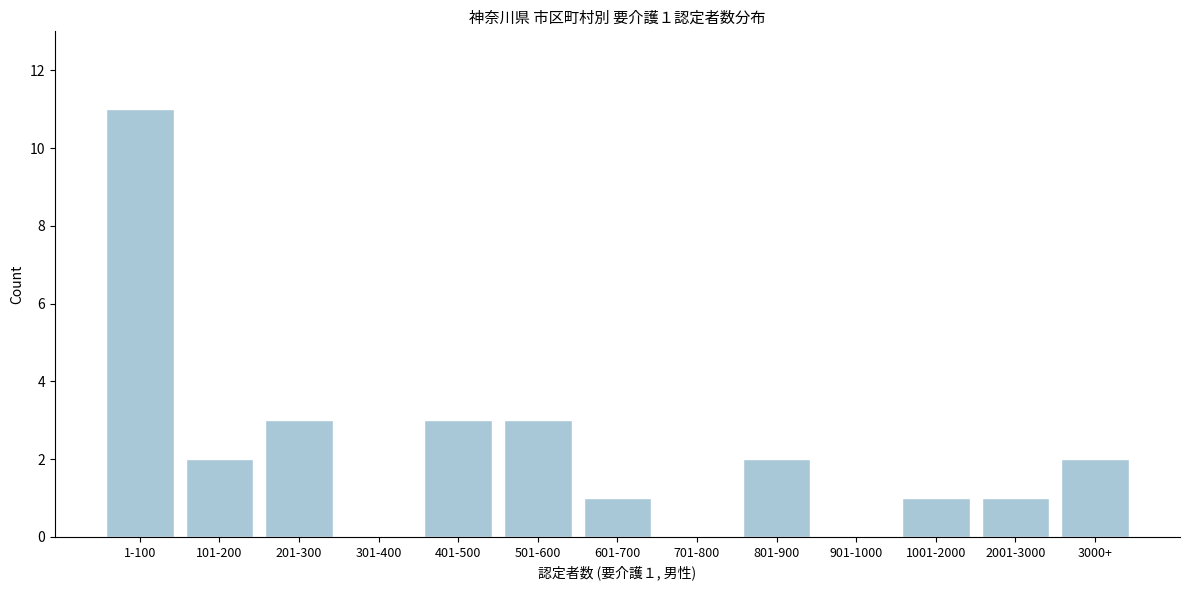

Reading left to right, extract all data points from this chart.

1-100=11	101-200=2	201-300=3	301-400=0	401-500=3	501-600=3	601-700=1	701-800=0	801-900=2	901-1000=0	1001-2000=1	2001-3000=1	3000+=2